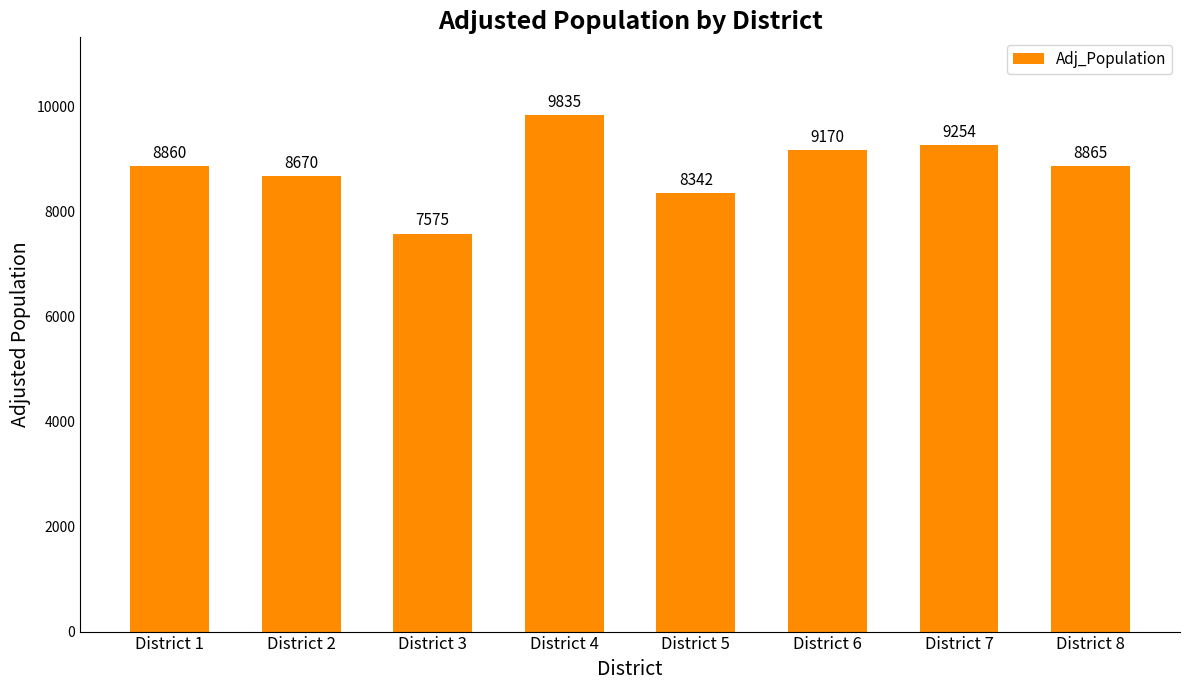

Reading left to right, transcribe all the data shown in this chart.

8860	8670	7575	9835	8342	9170	9254	8865